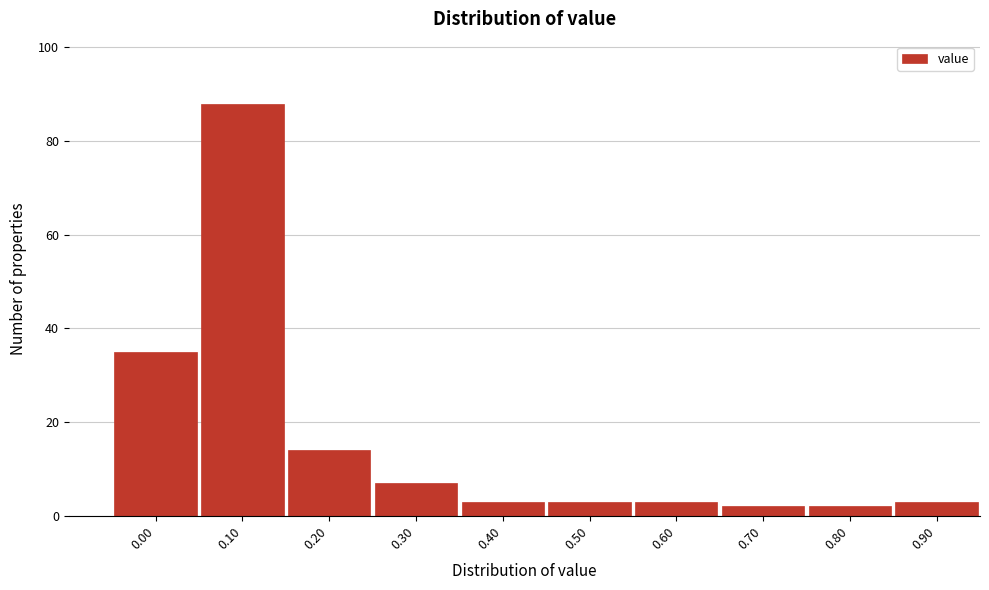

Reading left to right, what are all the values shown in this chart?

0.00=35	0.10=88	0.20=14	0.30=7	0.40=3	0.50=3	0.60=3	0.70=2	0.80=2	0.90=3